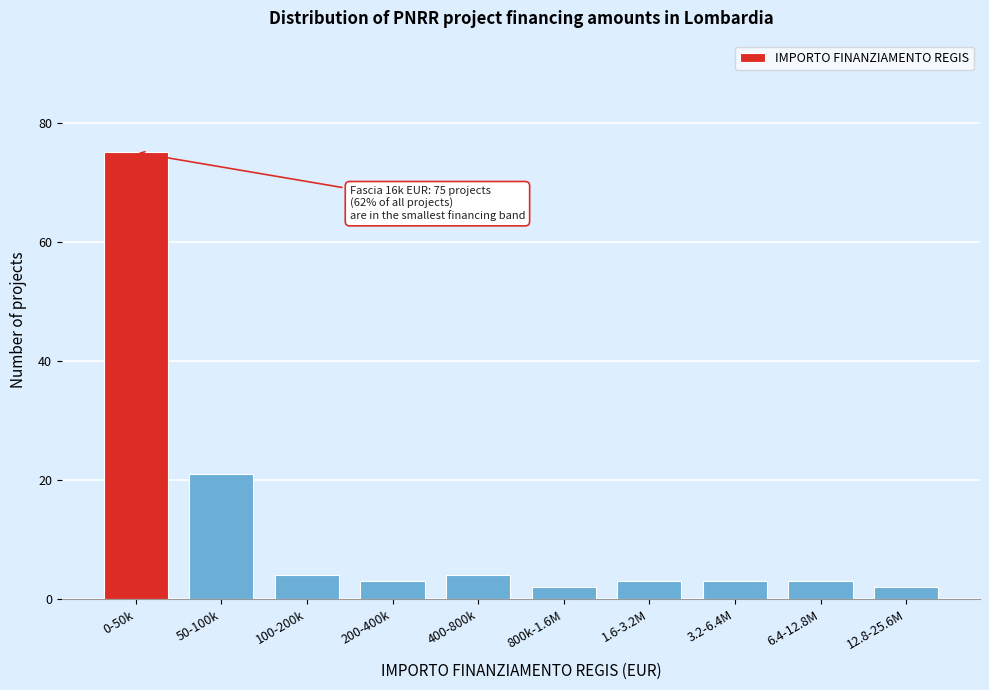

Reading left to right, what are all the values shown in this chart?

75	21	4	3	4	2	3	3	3	2